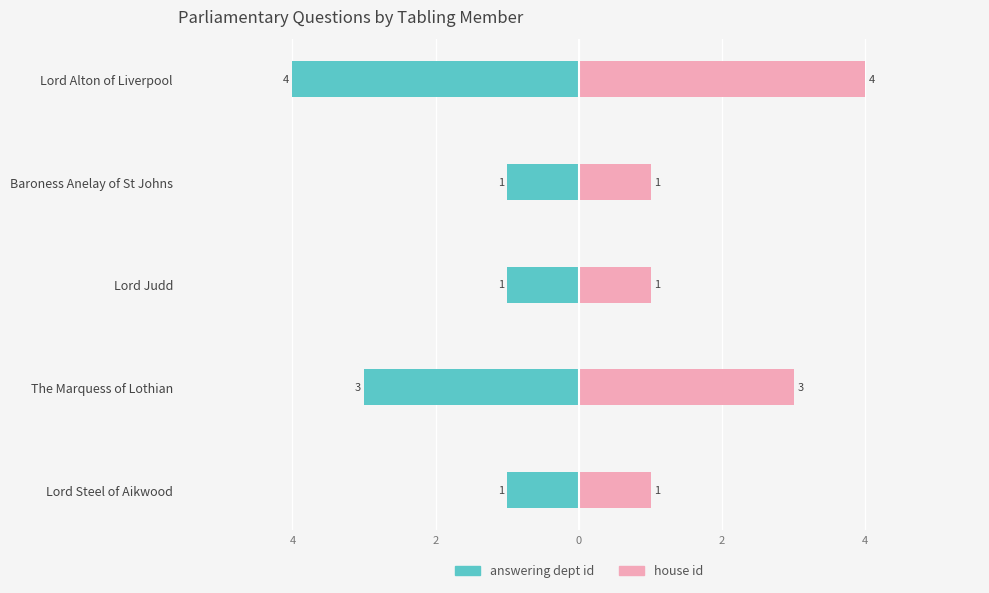

What is the spread (max minus min) of values at 4?

8